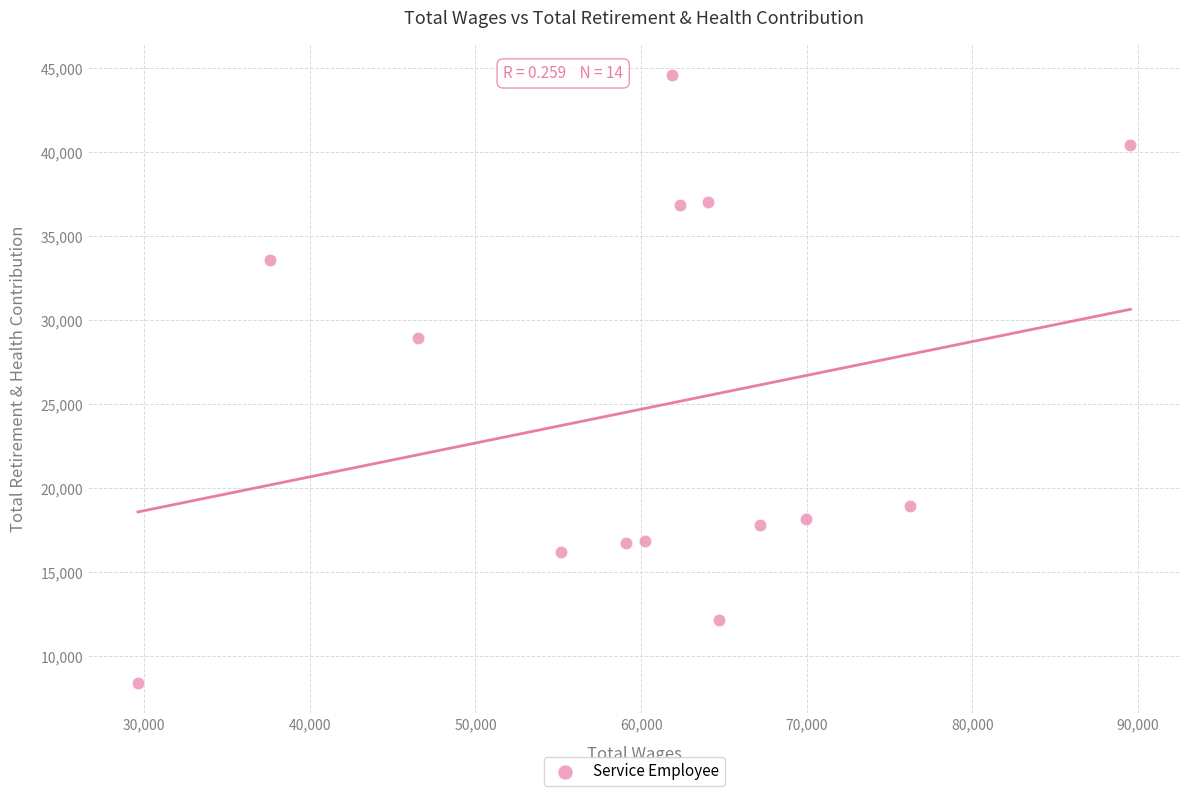

What is the range of X values (max minus min)?

59924